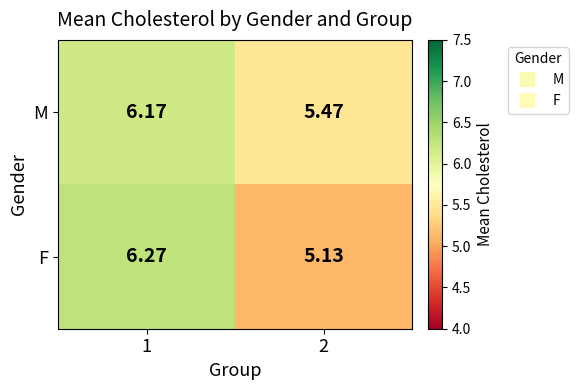

Which series has the largest range (max minus min)?

F